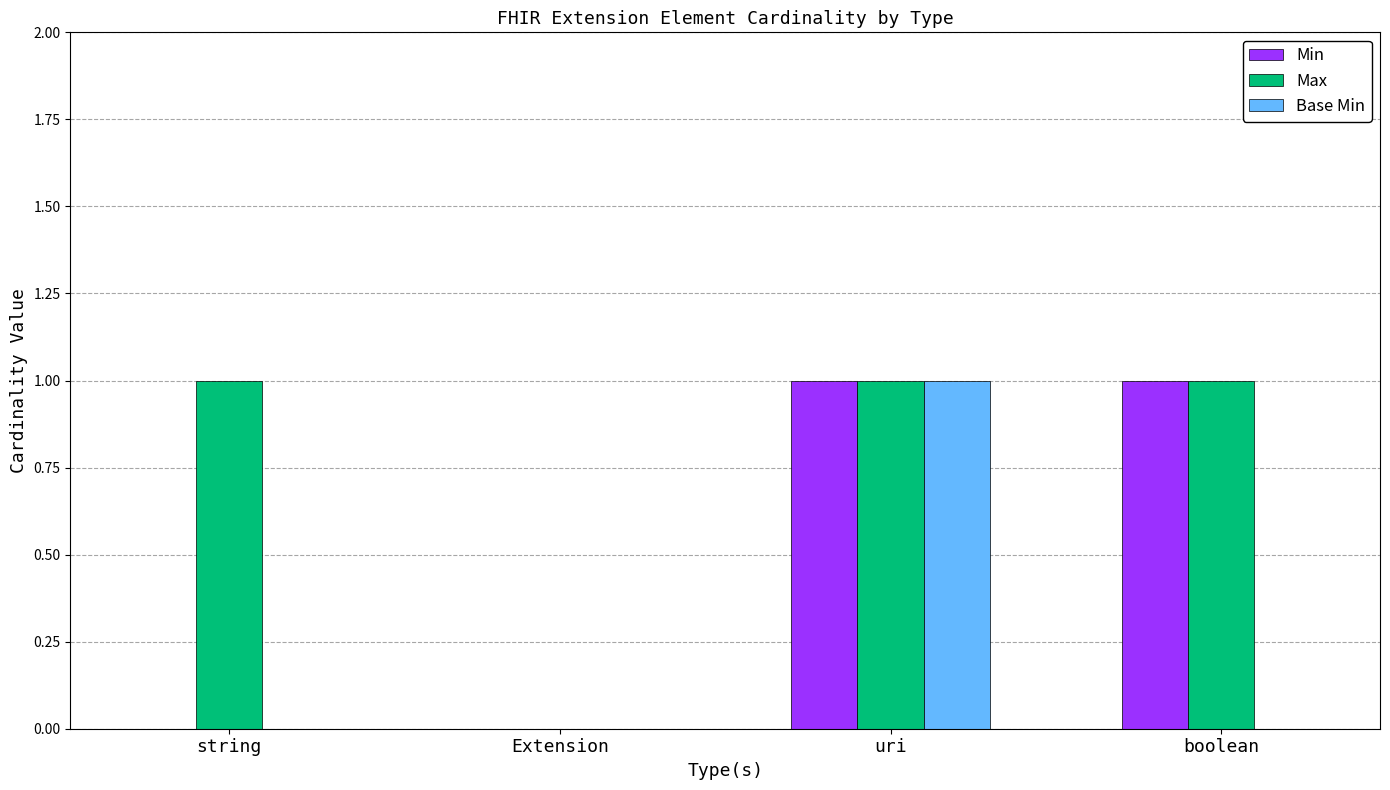

Count the number of categories in the chart.

4